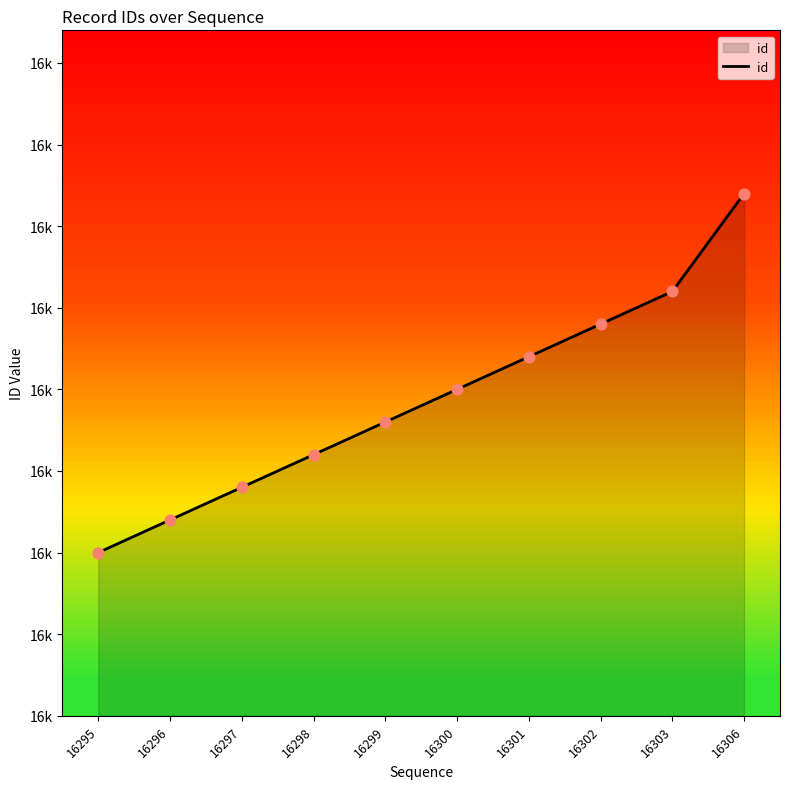

What is the change in value from 16297 to 16302?

+5